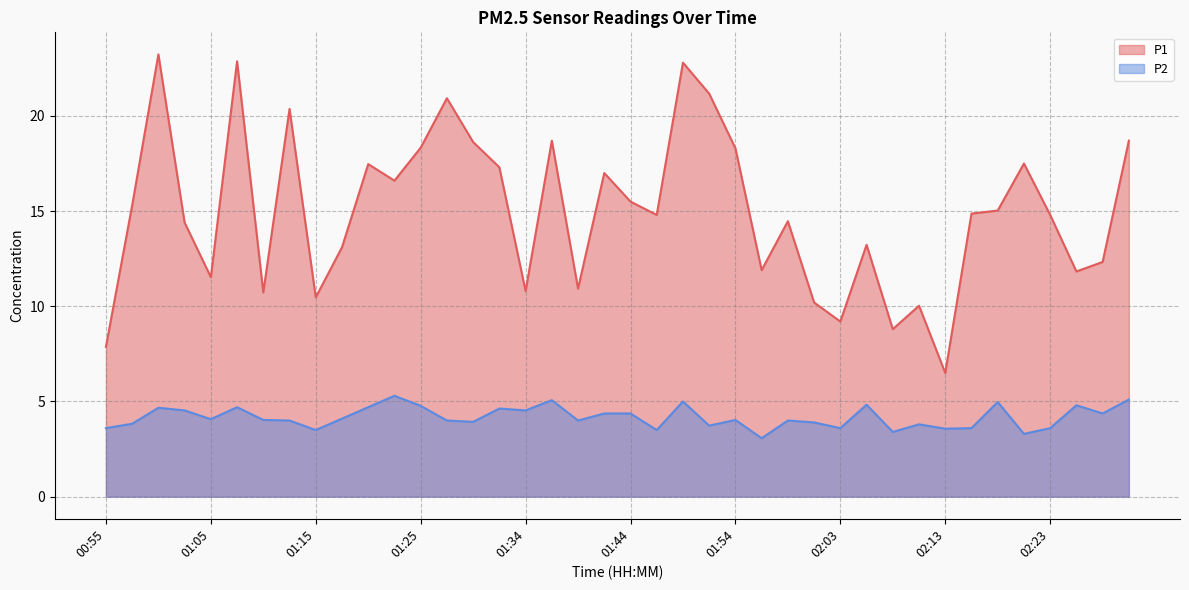

True or false: P2 has more than 2 interior local peaks.

True